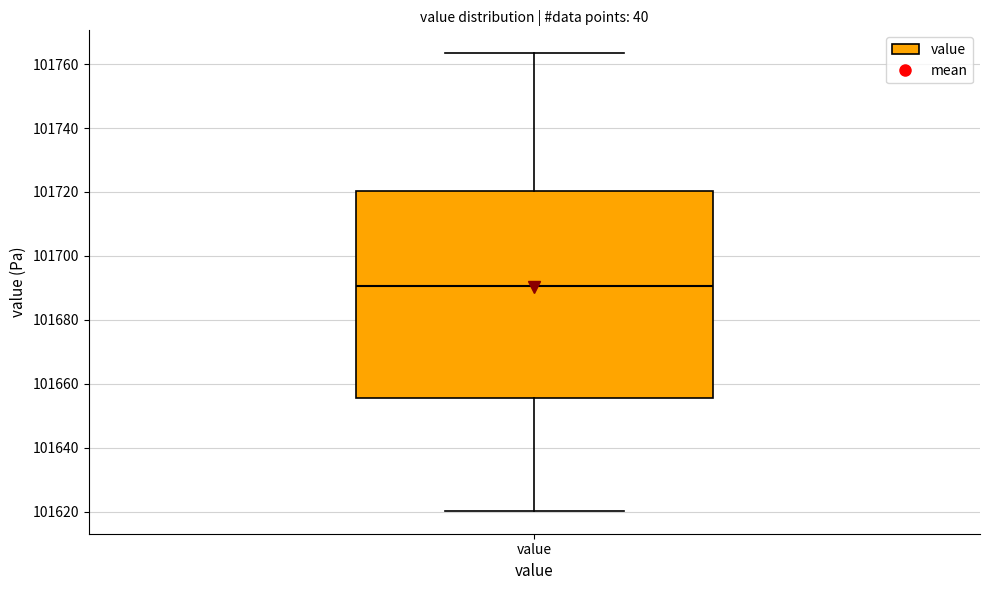

Transcribe this box plot: give where the median line is, the range the box spans, and where the two whiskers end, as read against the y-axis. The values are not printed on the chart, so give them approximately, as read against the axis.

median 101690, box 101656 to 101720, whiskers 101620 to 101764